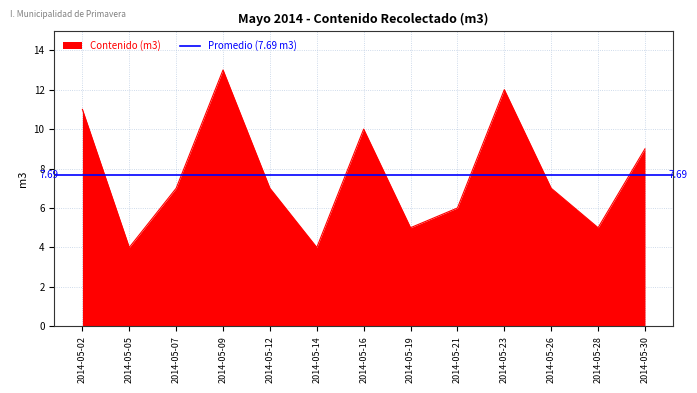

What is the maximum value shown in the chart?

13